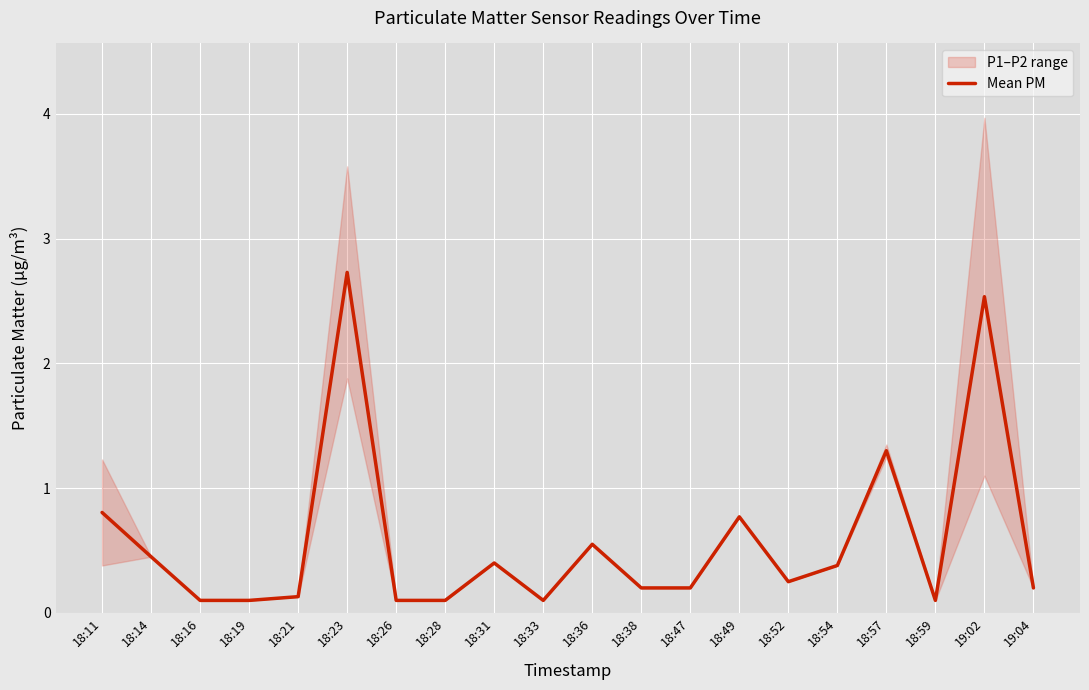

True or false: there are more than 0 points higher than both neighbors.

True